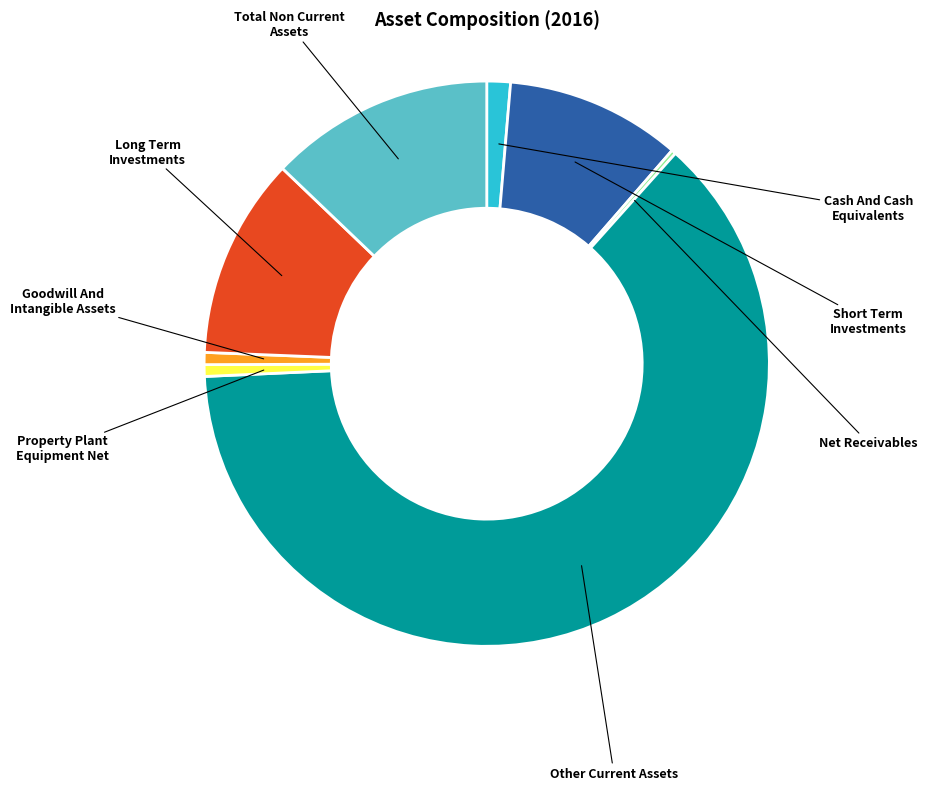

What percentage is the Cash And Cash Equivalents slice, to the nearest percent?

1%